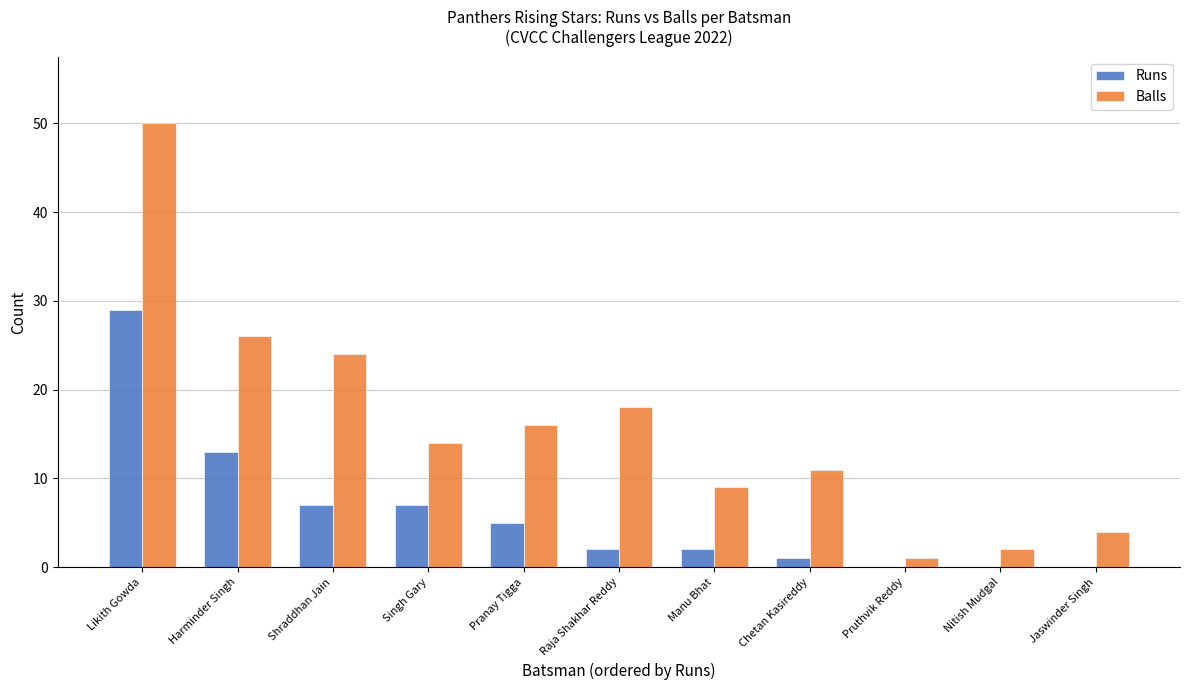

How many distinct data groups are displayed?

2